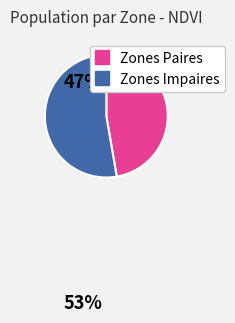

Is there any slice that represents more than half of the pie?

Yes